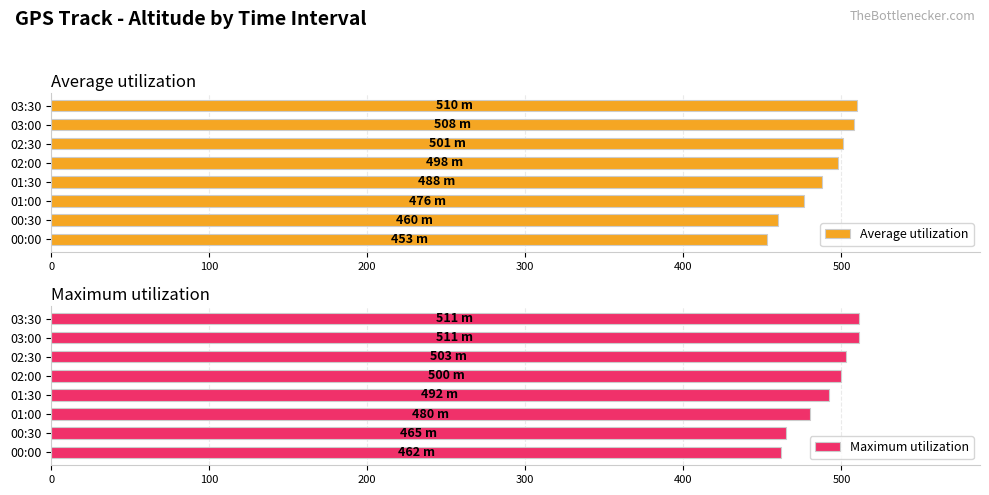

The Maximum utilization series shows 503 at 02:30. True or false?

True